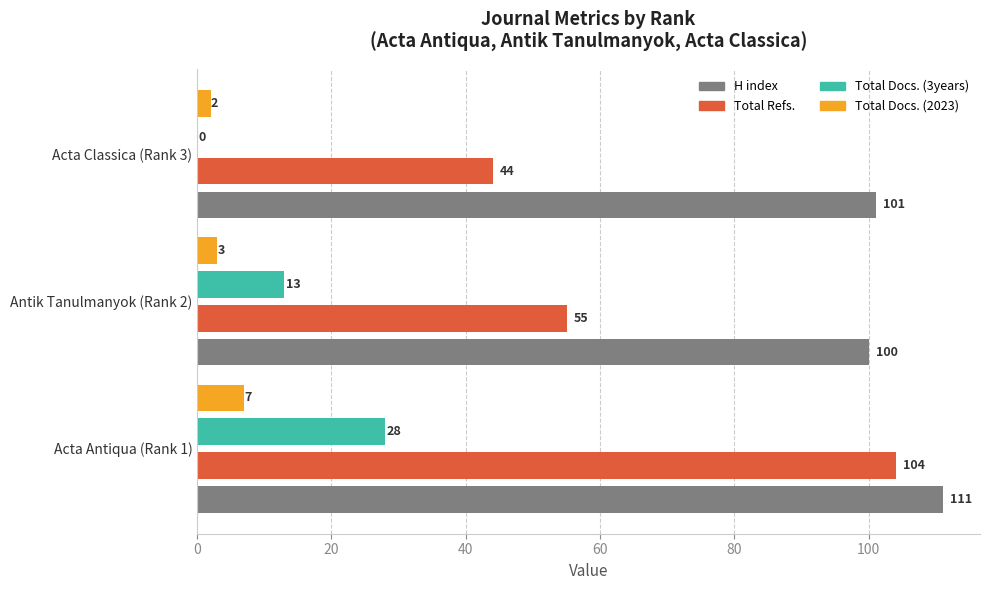

What is the sum of the Total Docs. (3years) values at Antik Tanulmanyok (Rank 2) and Acta Antiqua (Rank 1)?

41